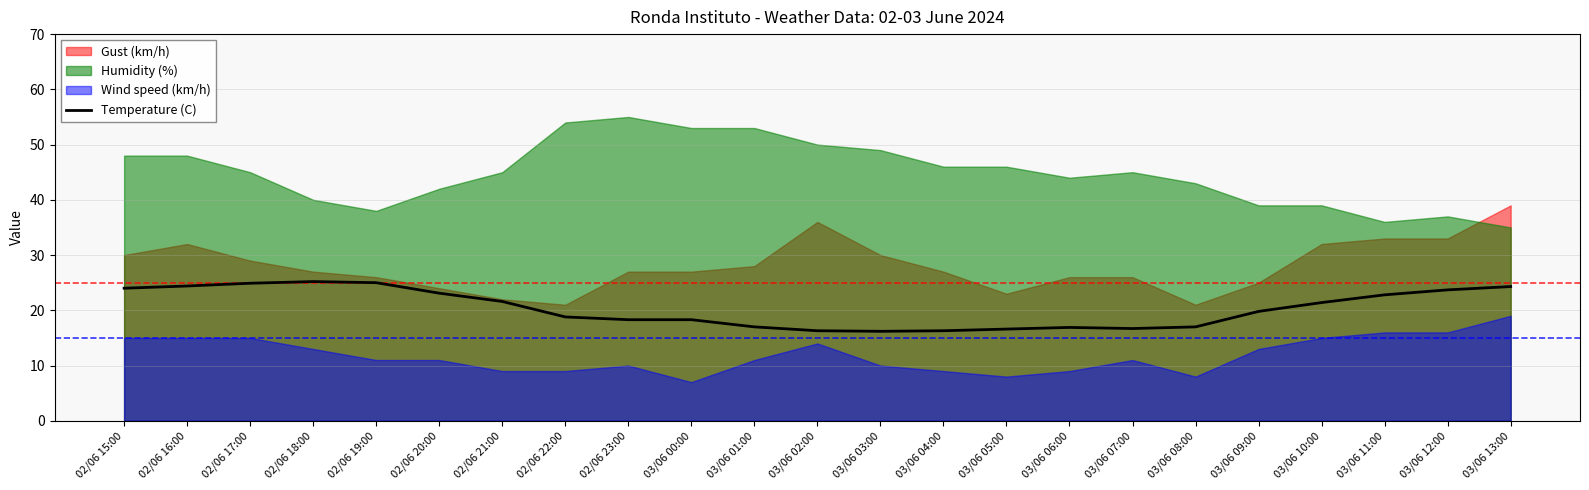

What is the ratio of the value at 03/06 11:00 to the value at 03/06 13:00?

0.9